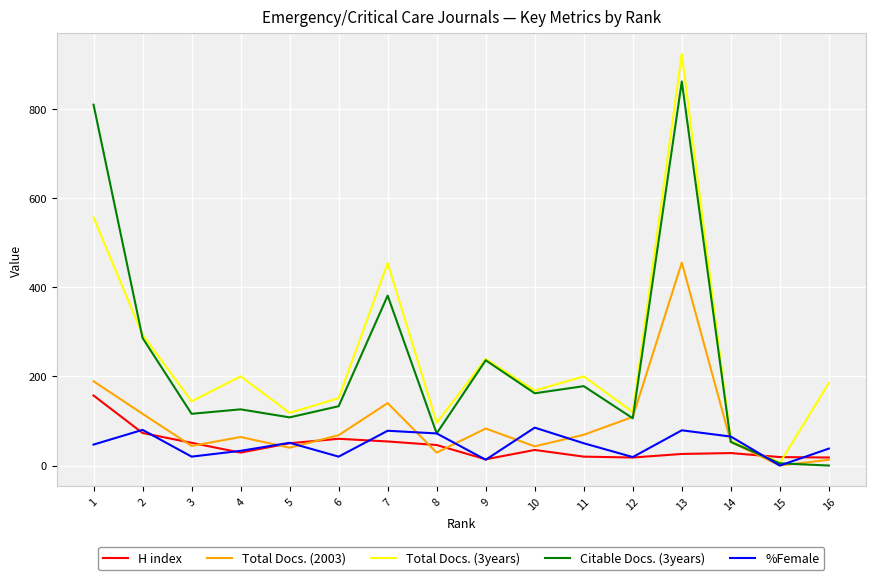

What is the difference between the maximum and minimum values in the H index series?

143